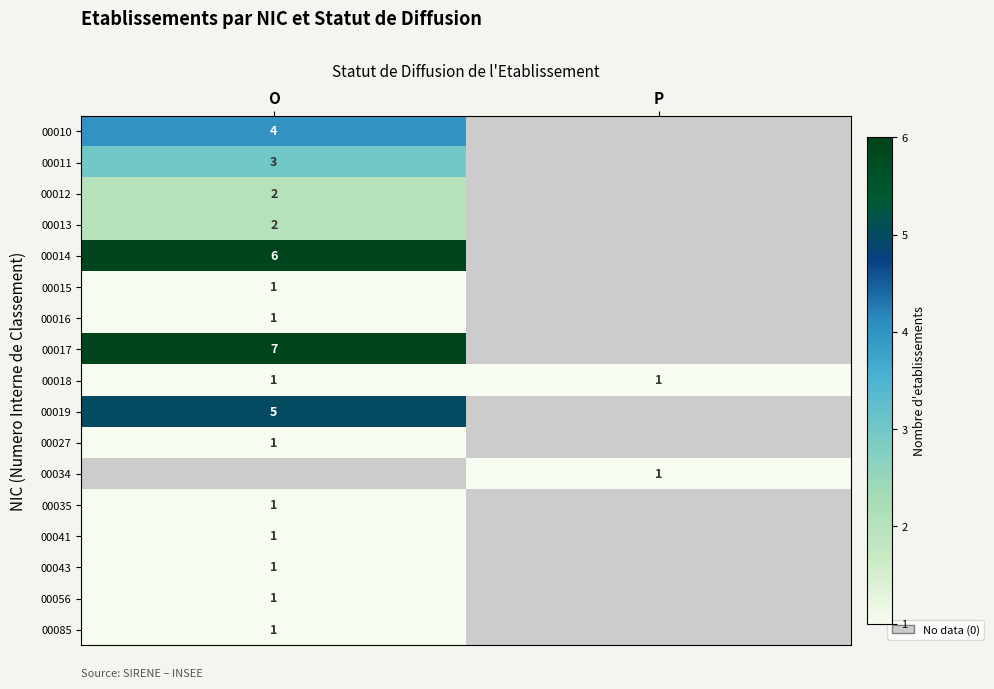

What is the minimum value shown in the chart?

1.0